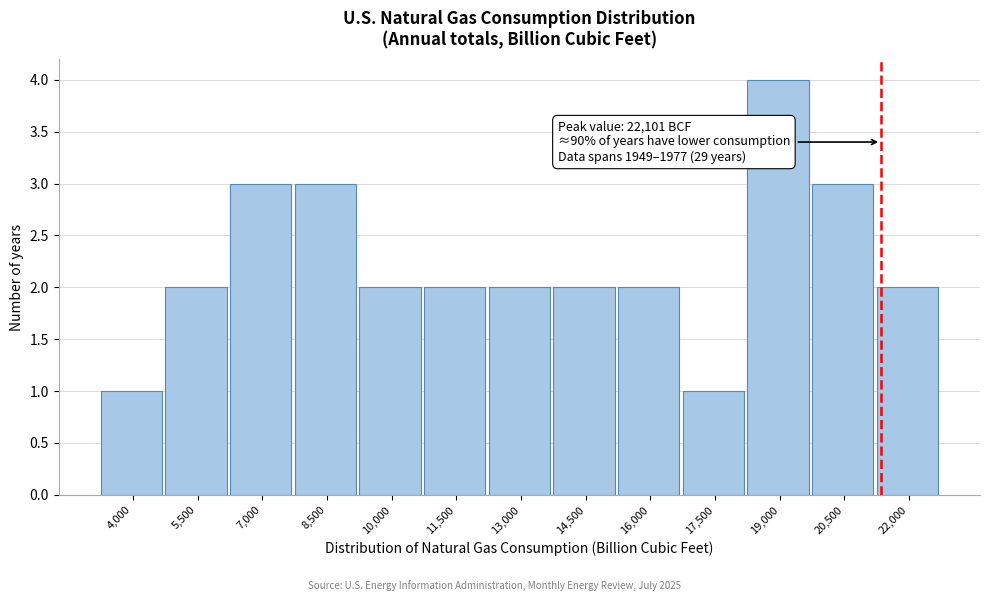

Reading left to right, list all the values displayed in this chart.

1	2	3	3	2	2	2	2	2	1	4	3	2